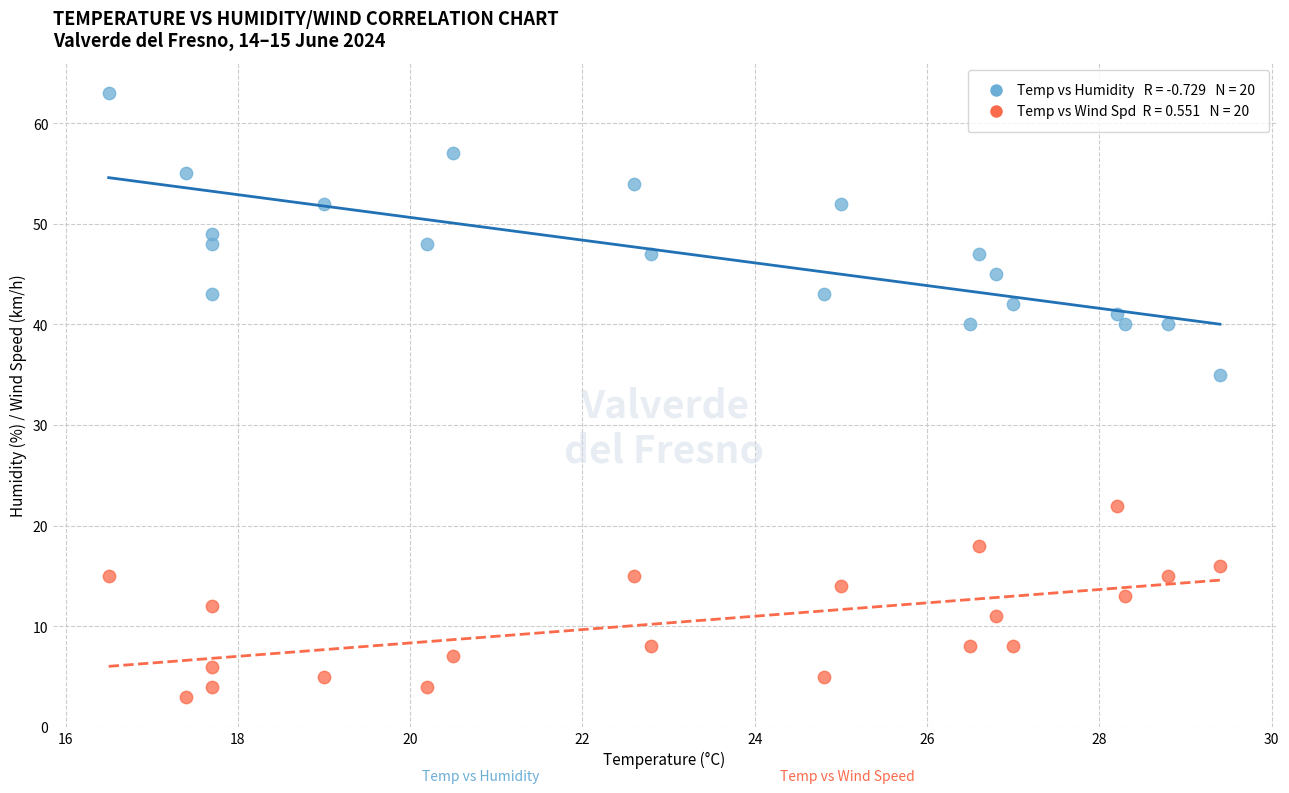

How many points are shown in the scatter plot?

40